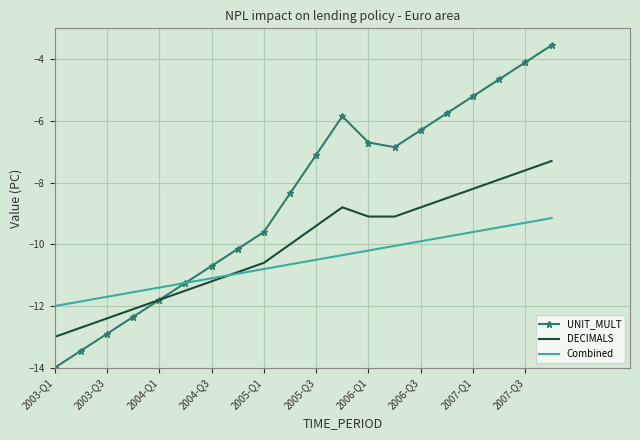

What is the minimum value for DECIMALS?

-13.0